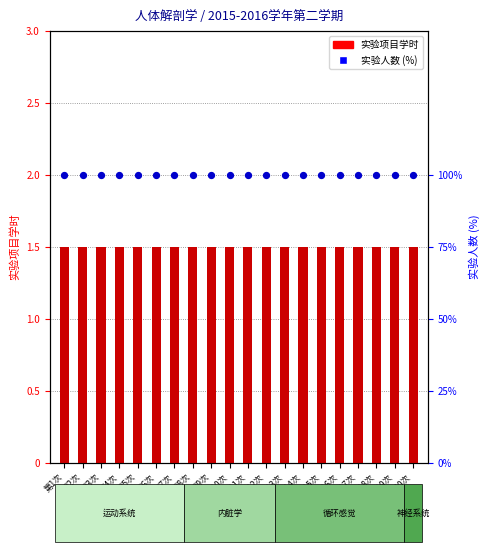

Which series has the largest total across all categories?

实验人数 (%)